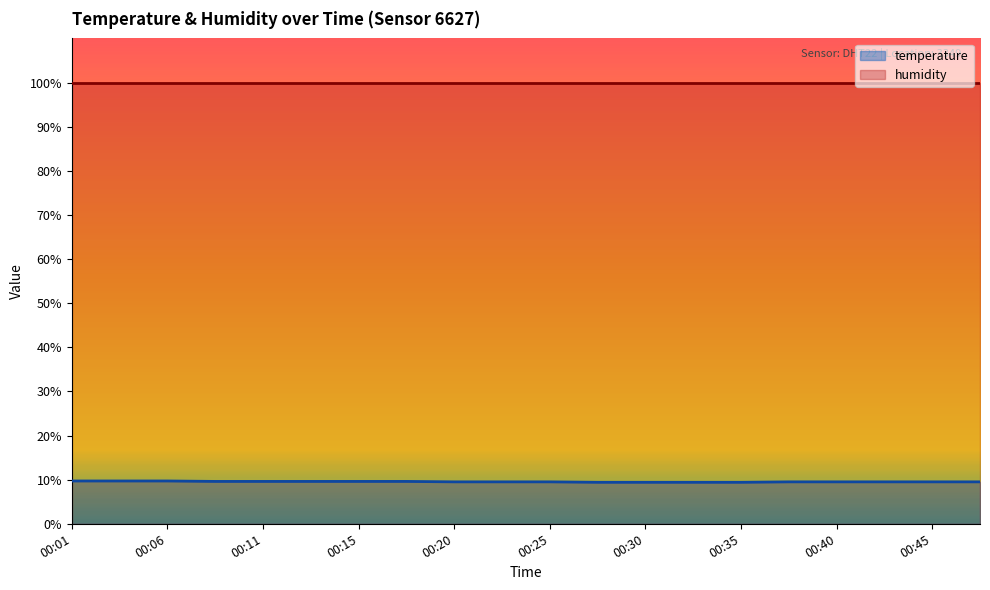

List the labels in order of value, largest first.

00:01, 00:03, 00:06, 00:08, 00:11, 00:13, 00:15, 00:18, 00:20, 00:23, 00:25, 00:38, 00:40, 00:42, 00:45, 00:47, 00:28, 00:30, 00:33, 00:35